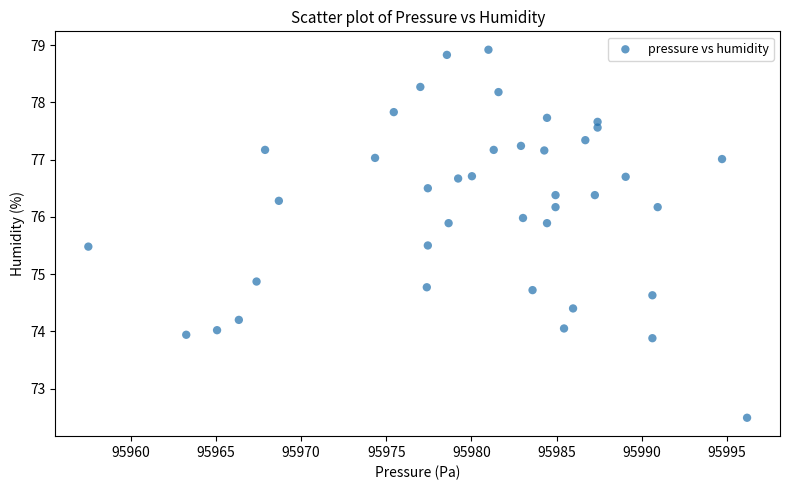

What Y value in the scatter plot is closest to 75?

74.9